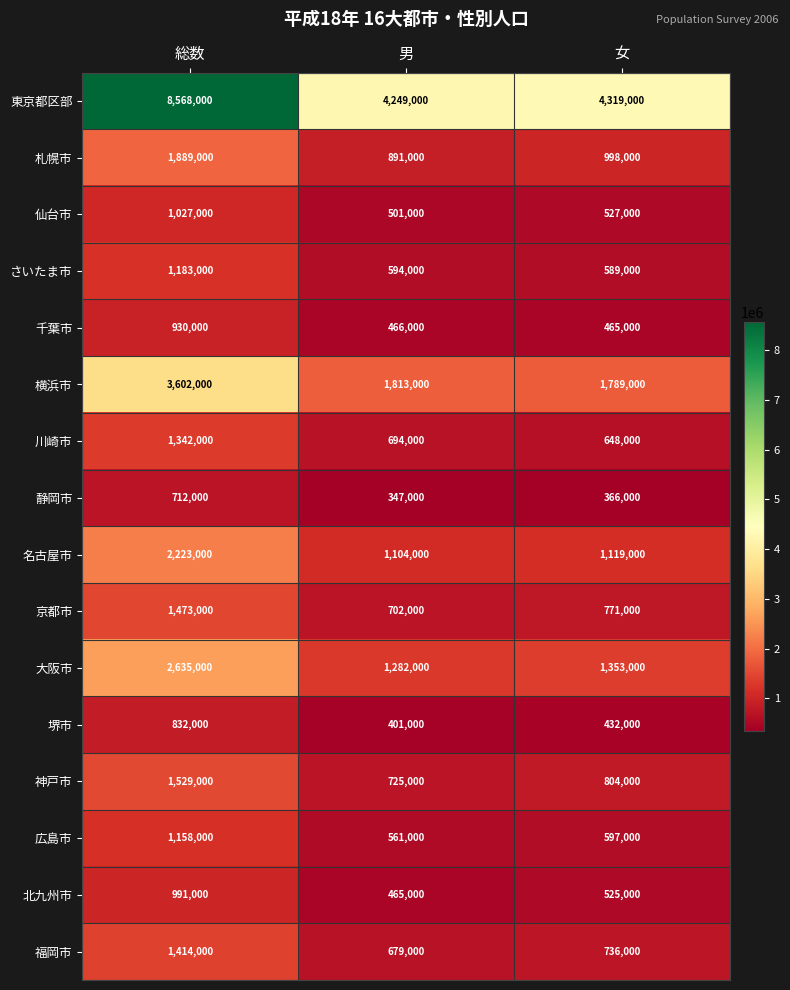

The value of 名古屋市 at 男 is 1911777. True or false?

False